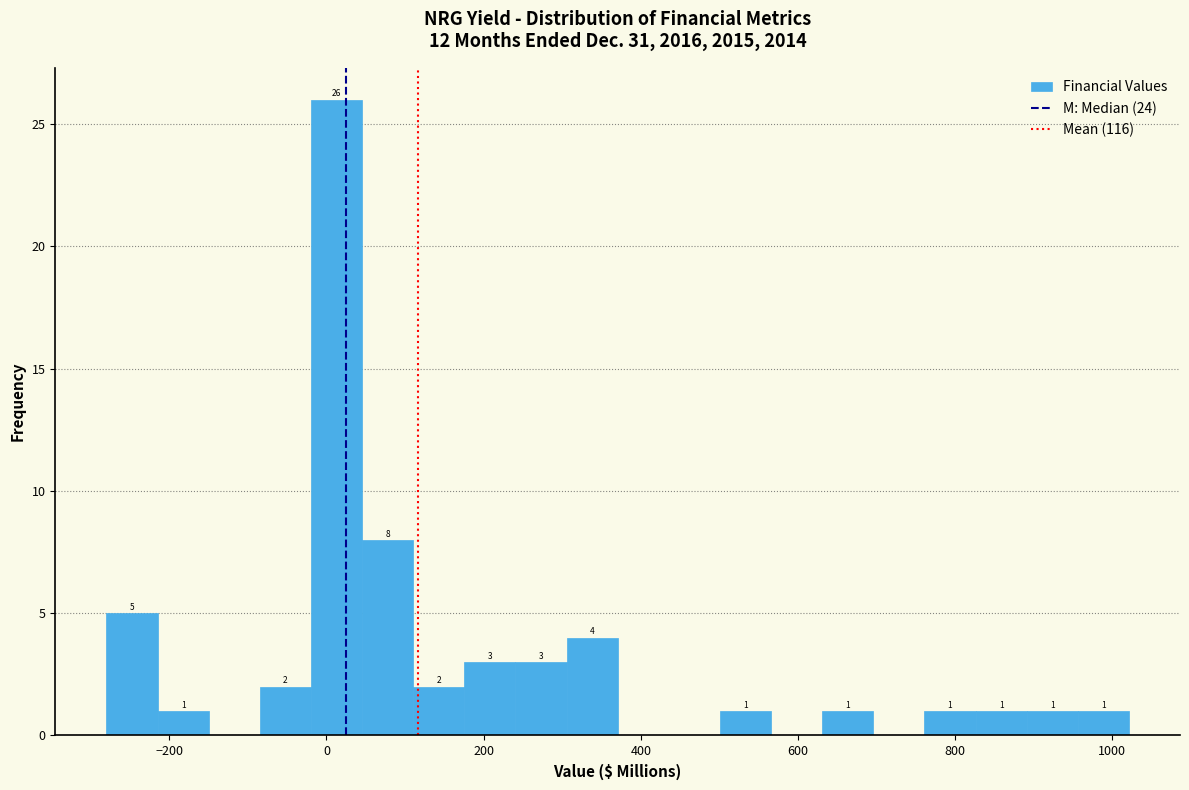

Around what value on the x-axis is the tallest bar? Give the approximate position of its centre, as read against the axis.

20